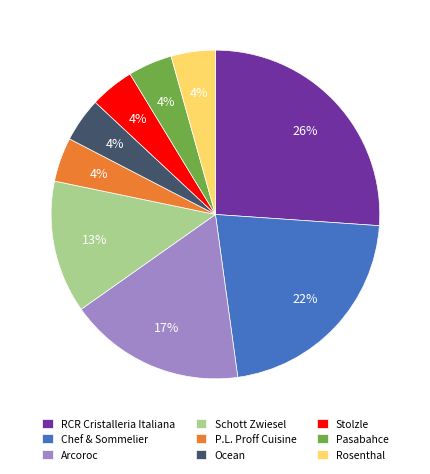

How many slices are in this pie chart?

9